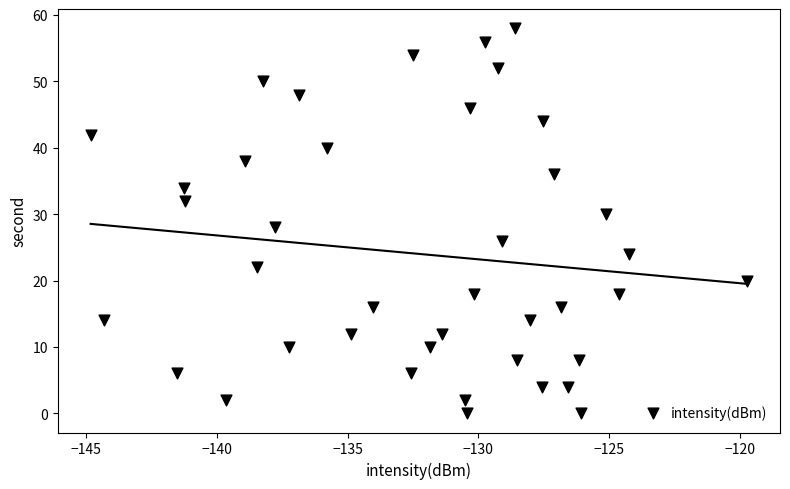

What is the range of Y values (max minus min)?

58